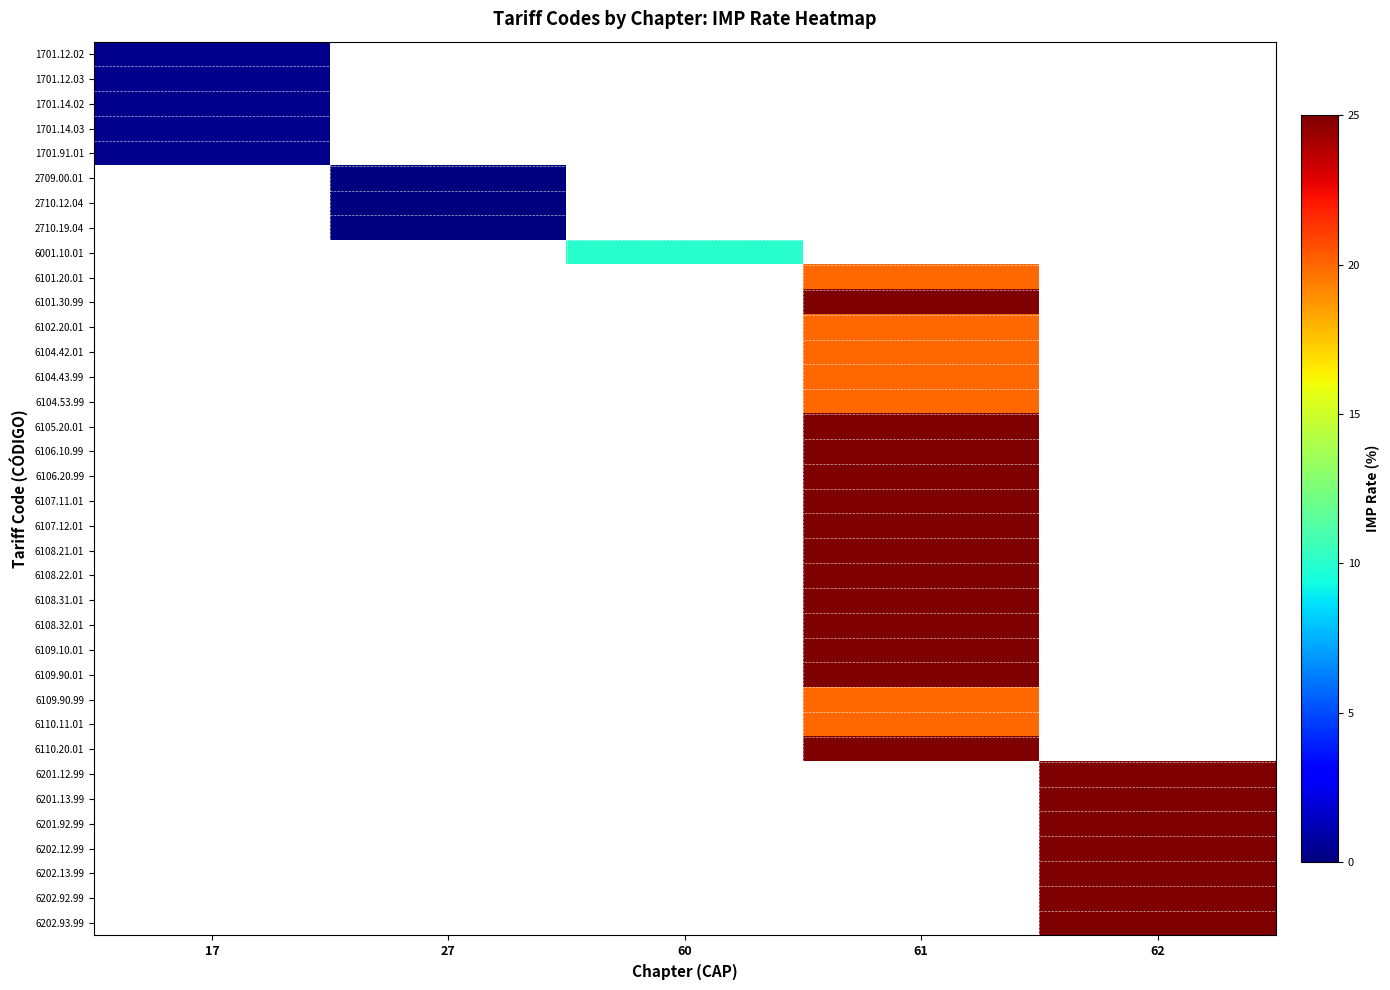

What is the maximum value shown in the chart?

25.0